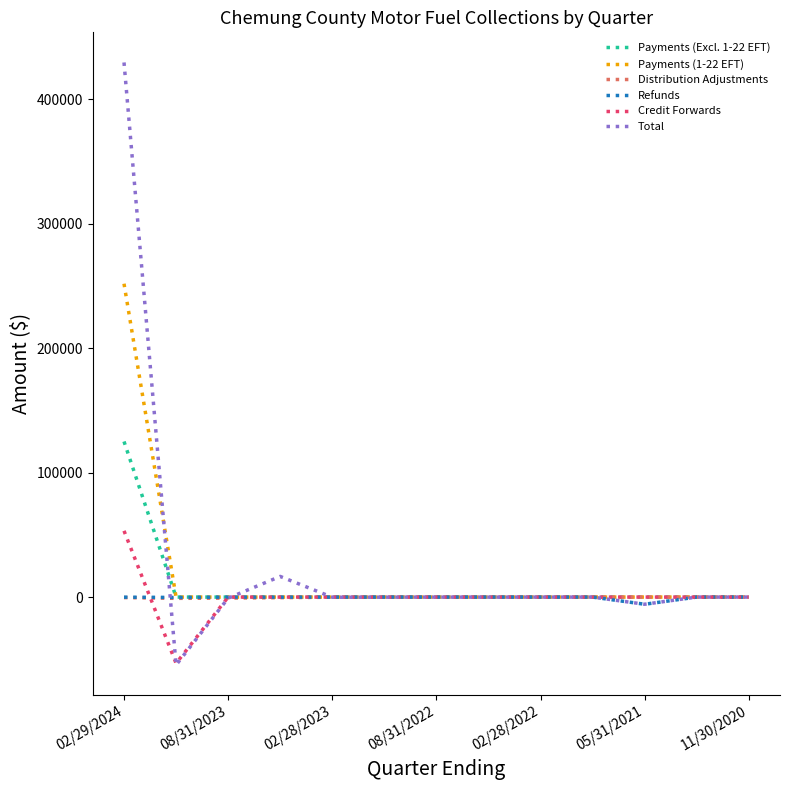

Does the chart display data point markers on the line(s)?

No